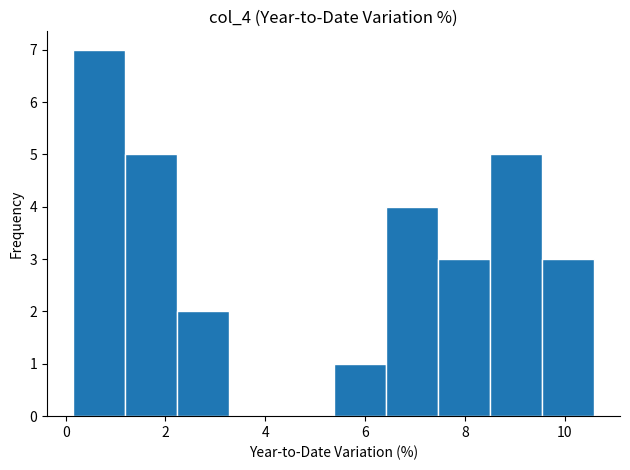

How tall is the bar that spans 0.2 to 1.2 on the x-axis? Neither the bar edges nor the heights are printed on the chart, so give them approximately, as read against the axes.

7